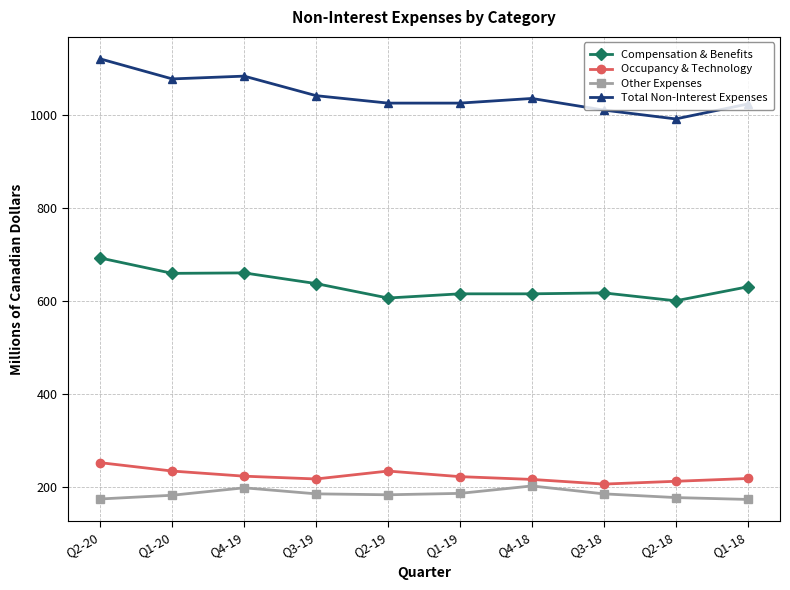

True or false: Compensation & Benefits and Total Non-Interest Expenses intersect in this chart.

False